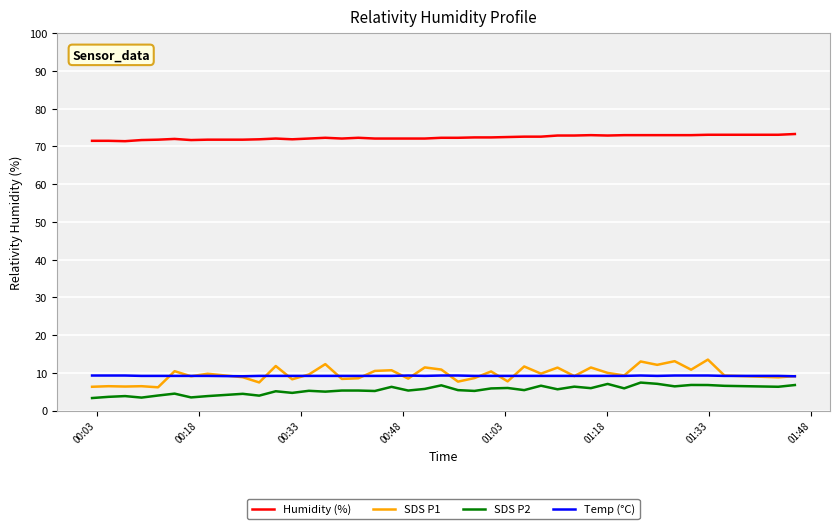

Count the number of categories in the chart.

40